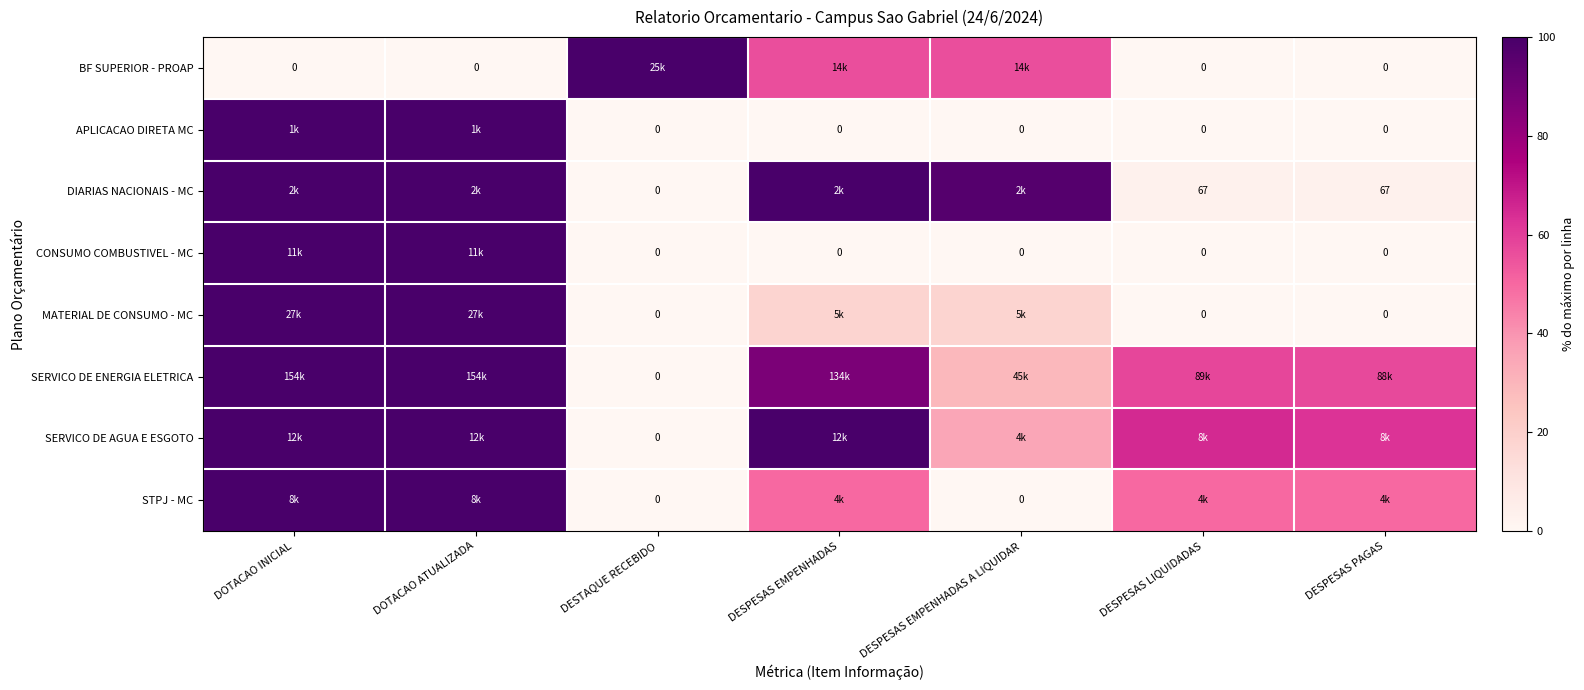

Where does the SERVICO DE AGUA E ESGOTO series first go above 65?

DOTACAO INICIAL